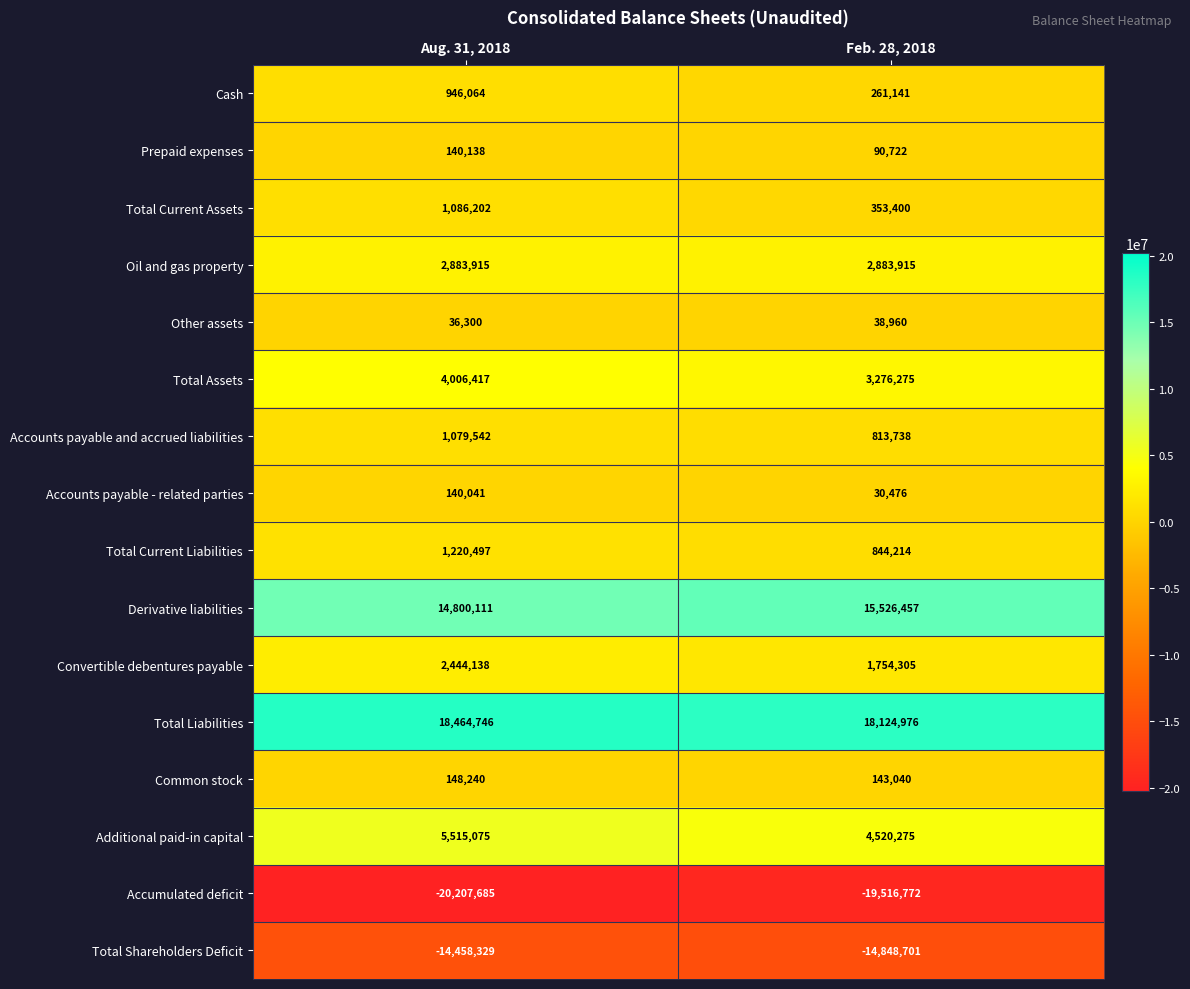

Rank the series at Feb. 28, 2018 from lowest to highest value.

Accumulated deficit, Total Shareholders Deficit, Accounts payable - related parties, Other assets, Prepaid expenses, Common stock, Cash, Total Current Assets, Accounts payable and accrued liabilities, Total Current Liabilities, Convertible debentures payable, Oil and gas property, Total Assets, Additional paid-in capital, Derivative liabilities, Total Liabilities